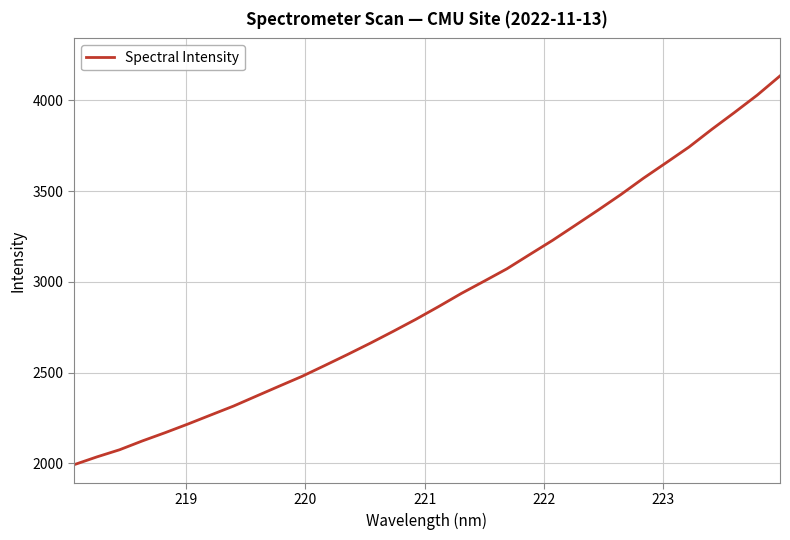

What is the minimum value shown in the chart?

1992.0